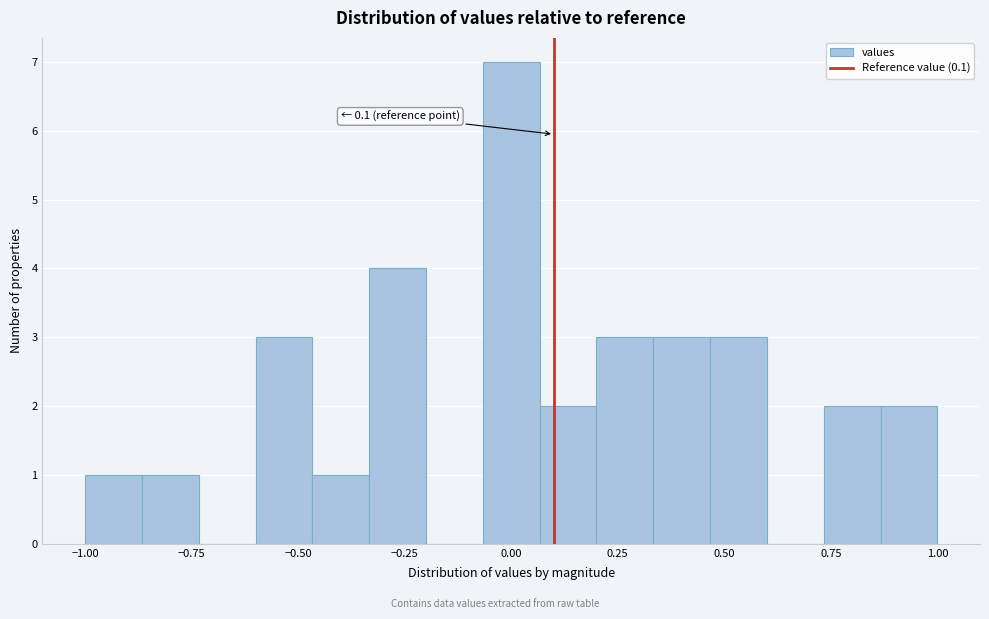

Around what value on the x-axis is the tallest bar? Give the approximate position of its centre, as read against the axis.

0.00